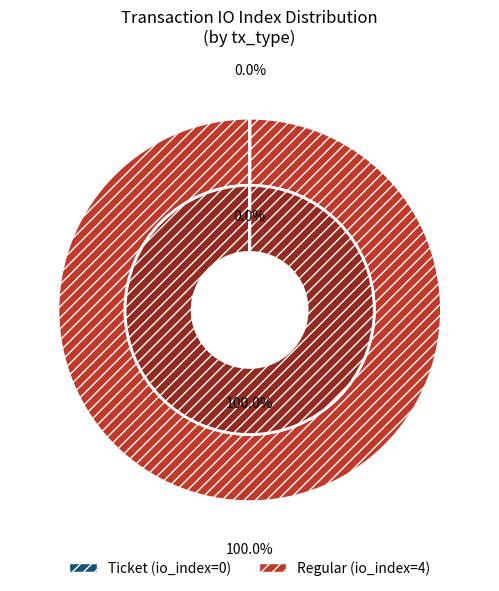

Which has a higher value, Ticket or Regular?

Regular